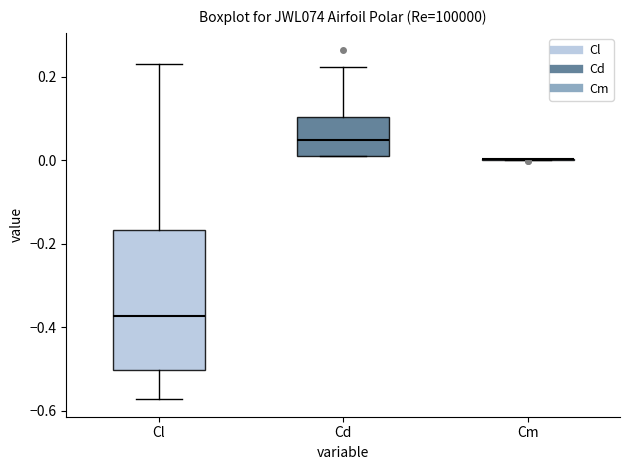

Reading left to right, read every box against the y-axis: the position of its median line, the range the box covers, and the ends of its whiskers. The values are not printed on the chart, so give them approximately, as read against the axis.

Cl: median -0.38, box -0.50 to -0.16, whiskers -0.58 to 0.24
Cd: median 0.04, box 0.02 to 0.10, whiskers 0.02 to 0.22
Cm: box collapsed to a line at 0.00, whiskers 0.00 to 0.00